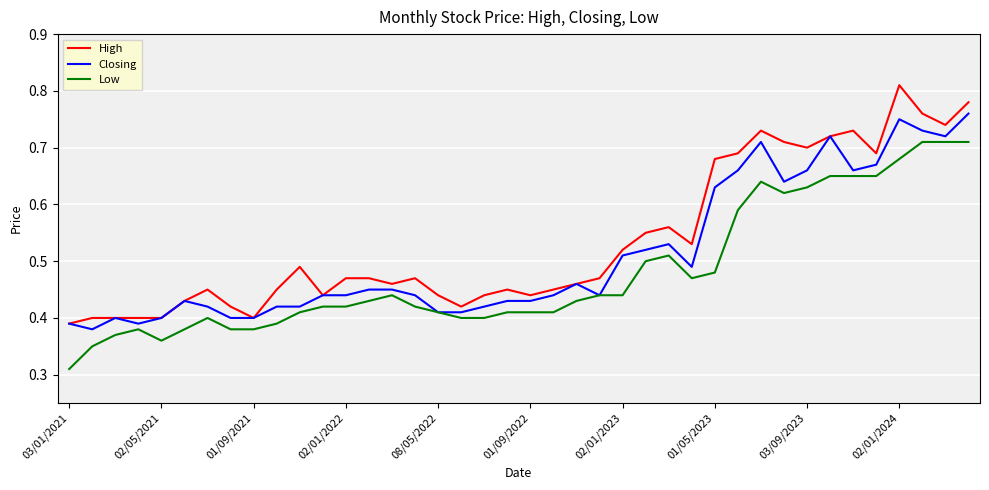

True or false: High and Low intersect in this chart.

False